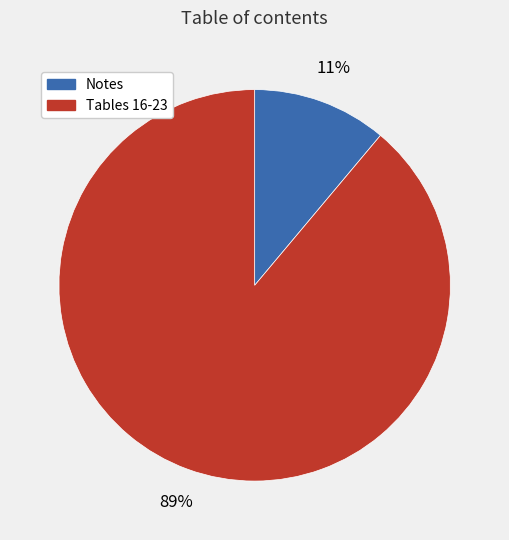

How many segments does this pie chart have?

2